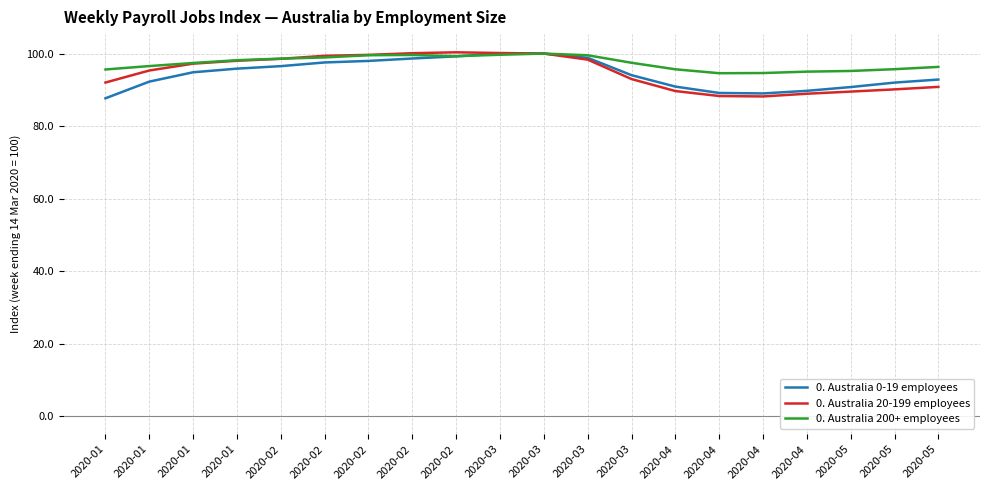

The 0. Australia 20-199 employees series shows 100.0 at 2020-03. True or false?

True